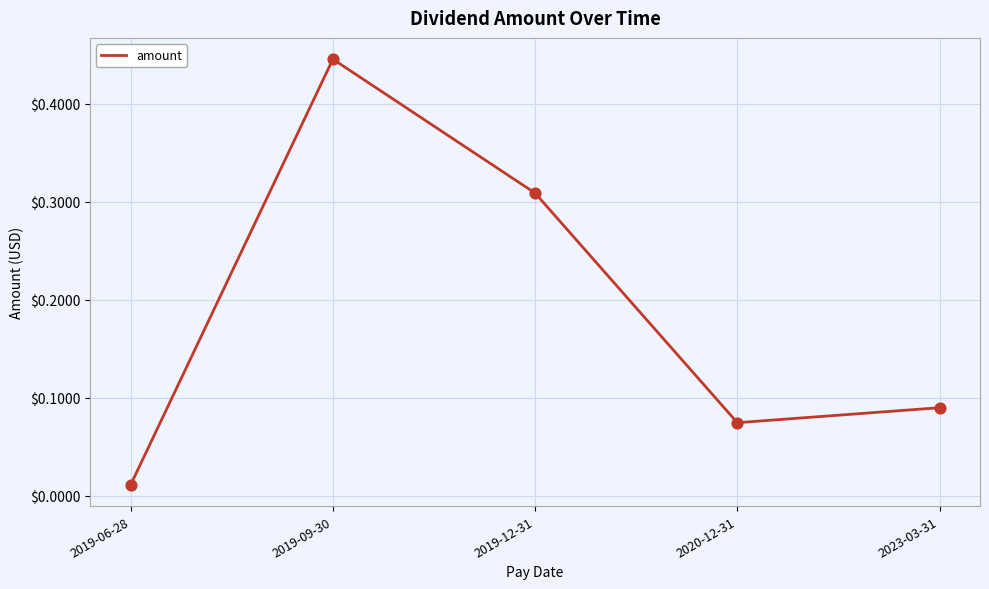

Which has a higher value, 2019-06-28 or 2023-03-31?

2023-03-31